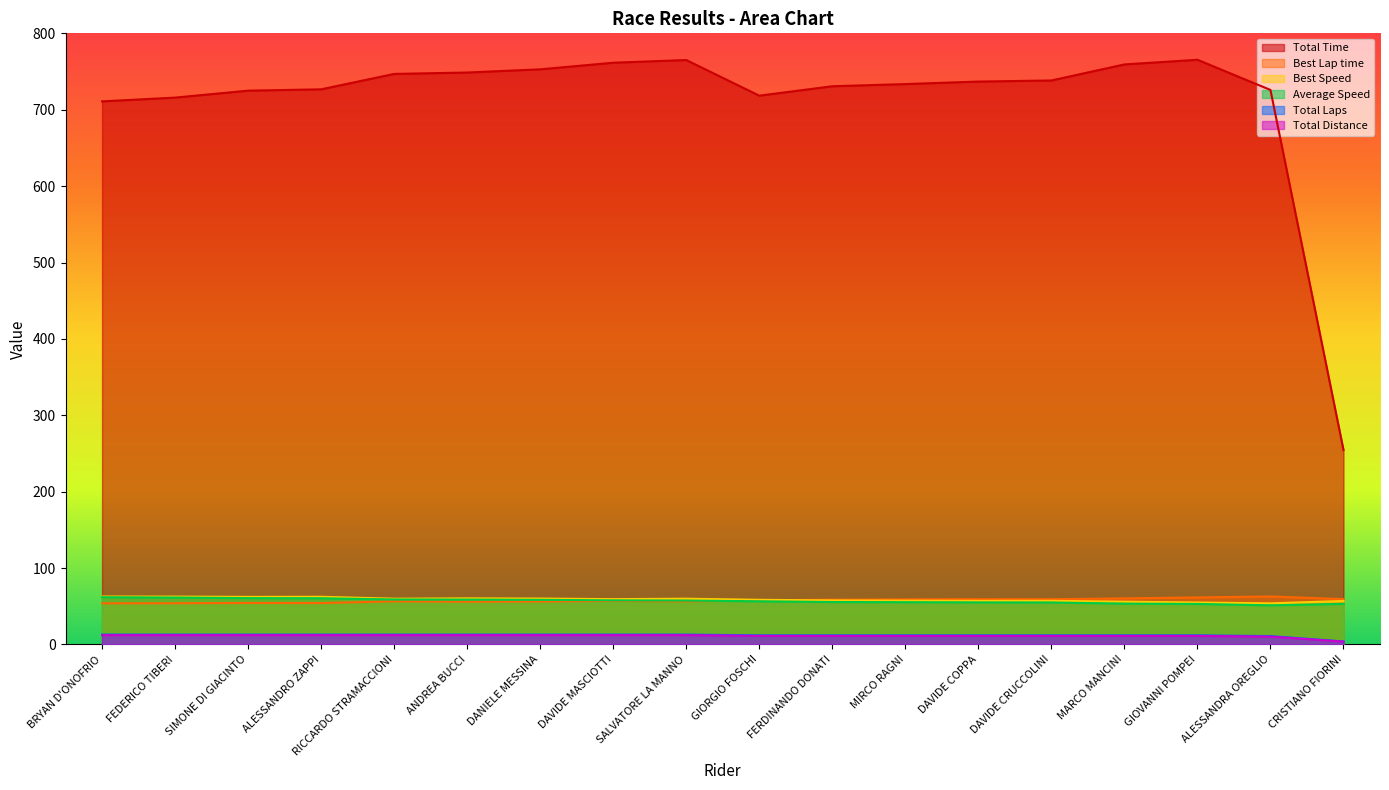

Between DANIELE MESSINA and DAVIDE CRUCCOLINI, which is larger?

DANIELE MESSINA